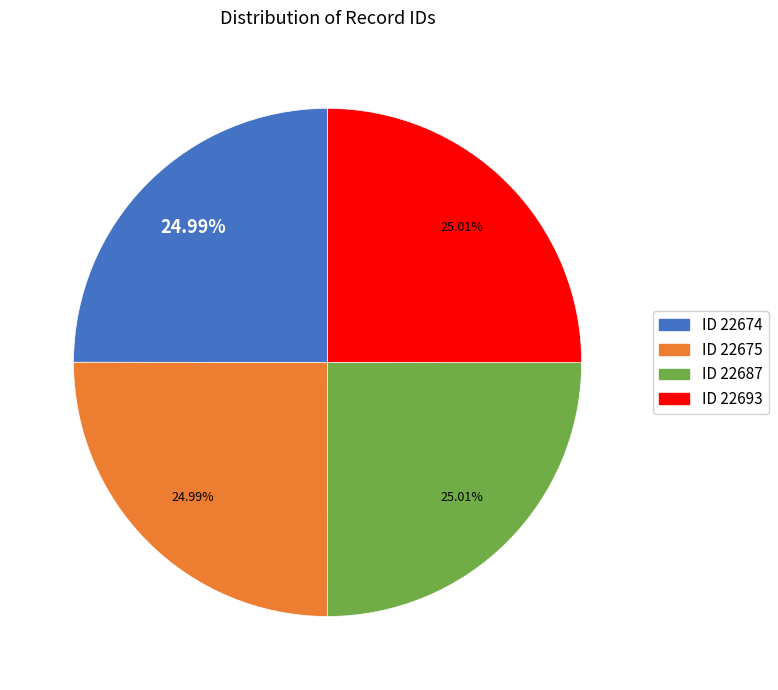

How many segments does this pie chart have?

4